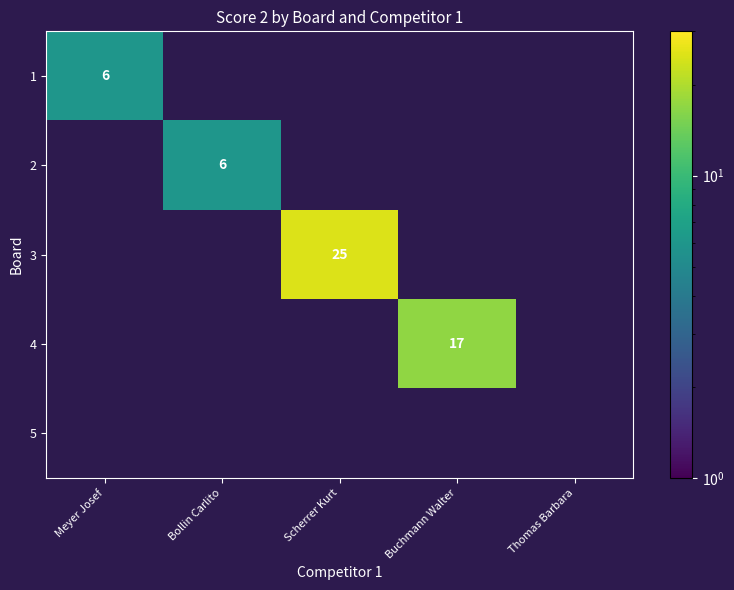

Which has a higher value, Thomas Barbara or Meyer Josef?

Meyer Josef